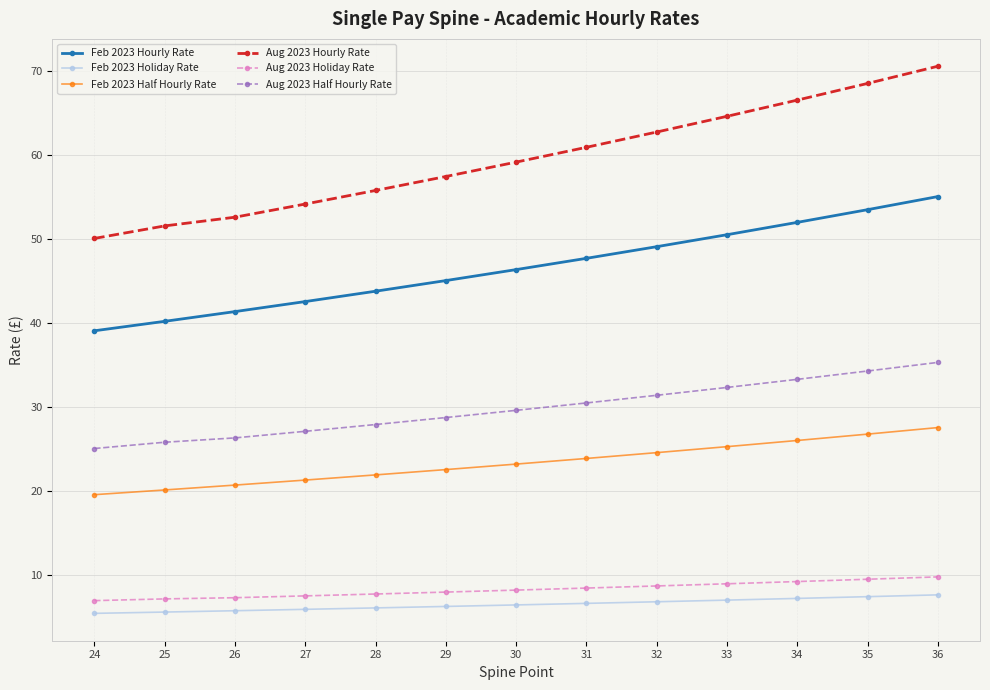

What is the difference between the second highest and second lowest values in the Aug 2023 Holiday Rate series?

2.3